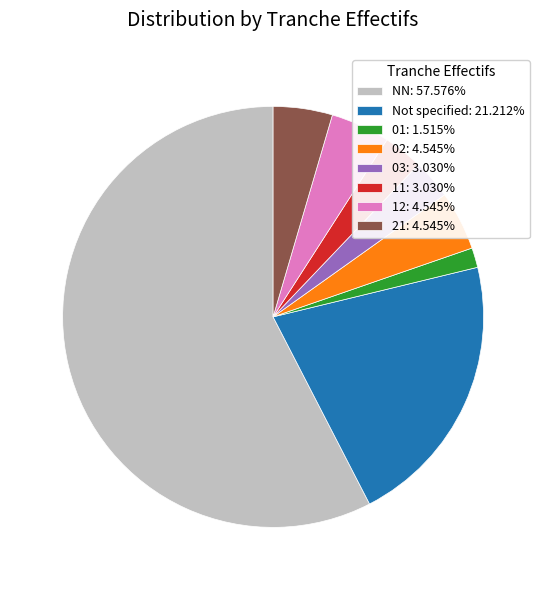

What is the ratio of the value at 01: 1.515% to the value at 11: 3.030%?

0.5